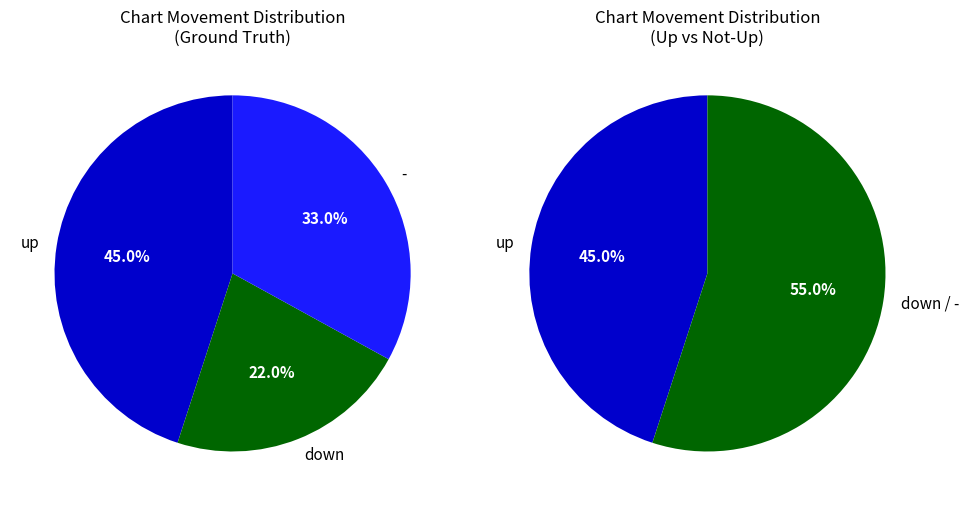

What percentage is the - slice, to the nearest percent?

33%